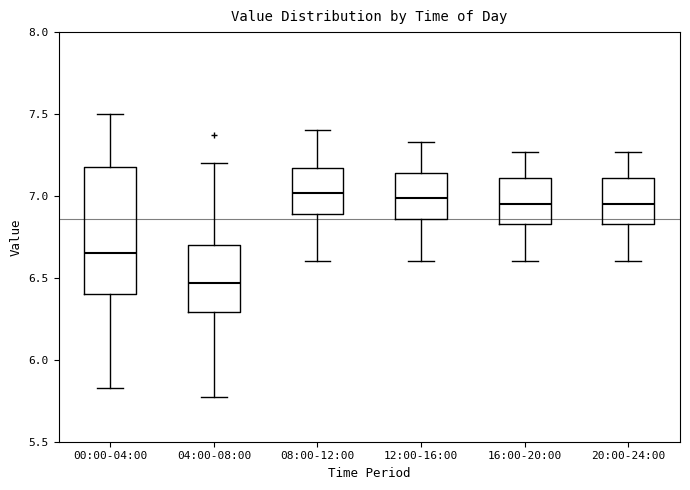

Where does the median line of the box for 04:00-08:00 sit on the y-axis? The values are not printed on the chart, so give them approximately, as read against the axis.

6.45